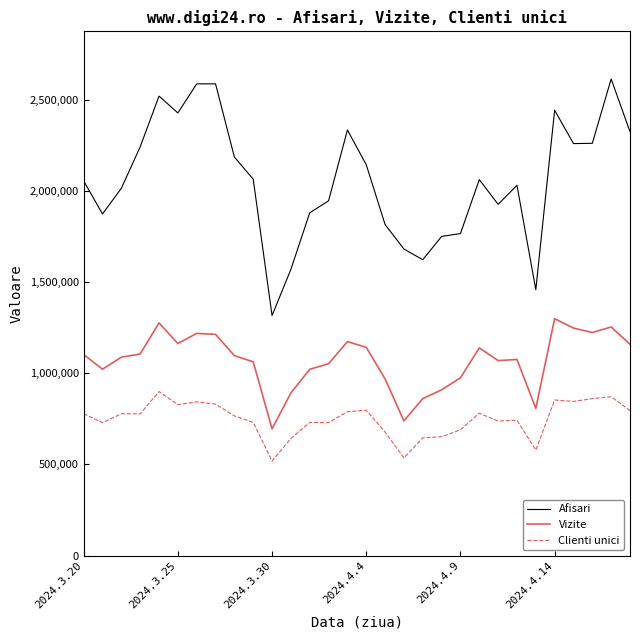

What is the sum of all Clienti unici values?

22420521